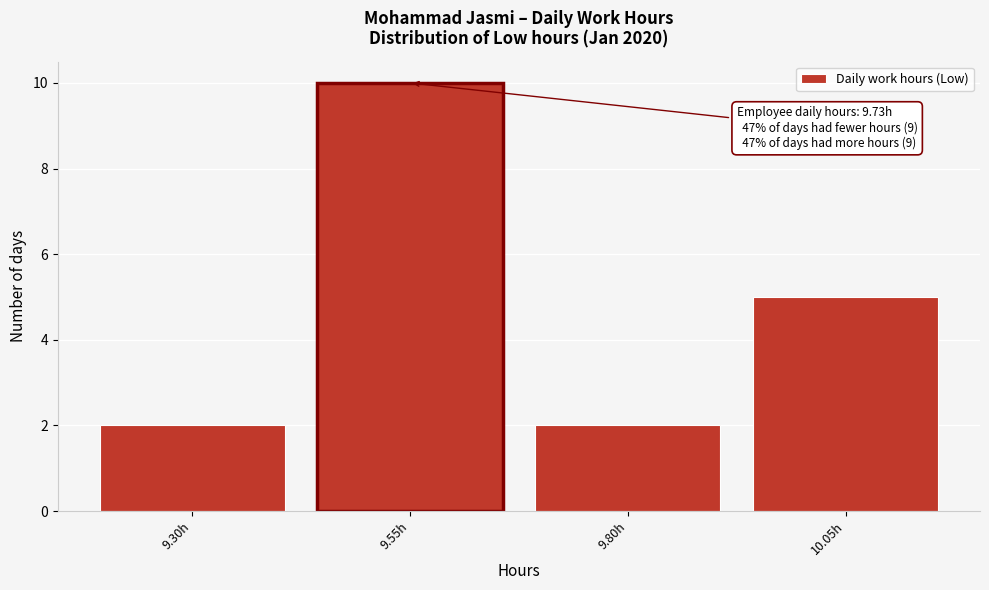

Reading right to left, extract all data points from this chart.

5	2	10	2